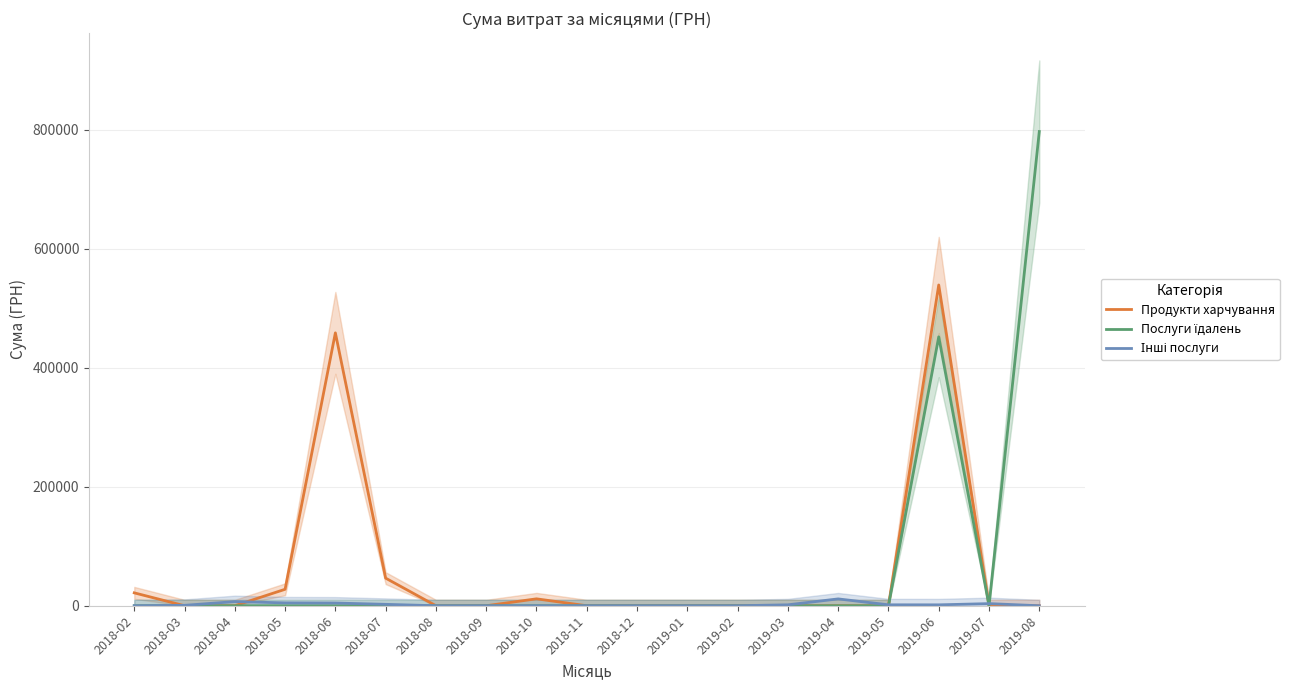

At 2019-05, list the series in order from smallest to largest.

Продукти харчування, Послуги їдалень, Інші послуги